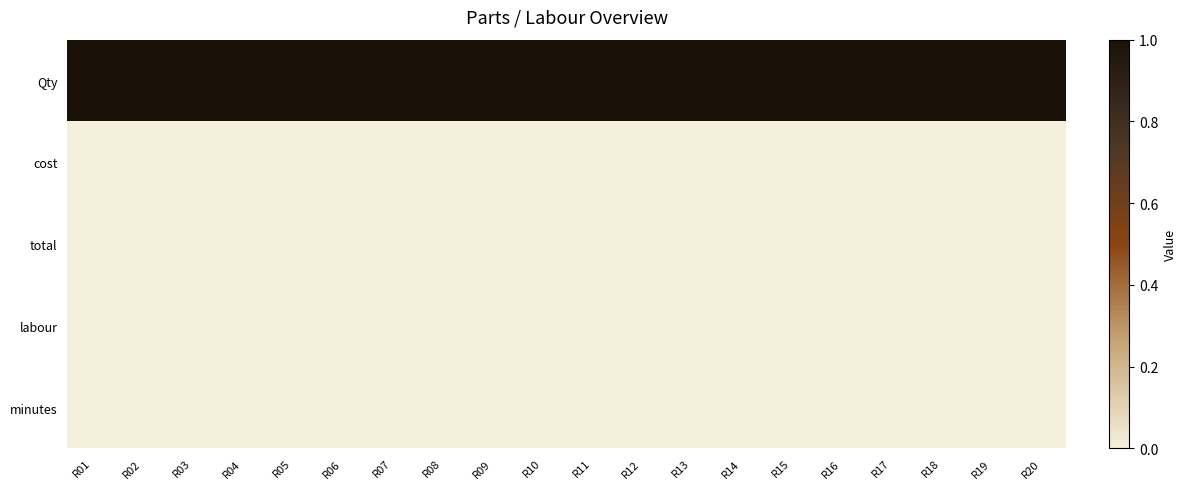

Between R09 and R18, which series saw the biggest shift?

Qty